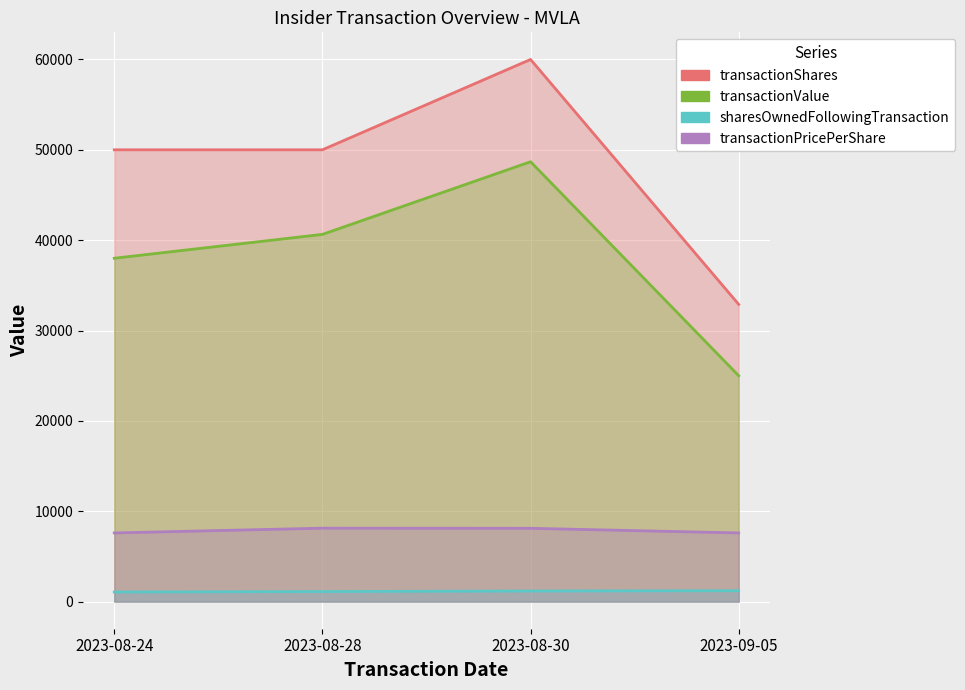

Which has a higher value, 2023-08-24 or 2023-08-30?

2023-08-30